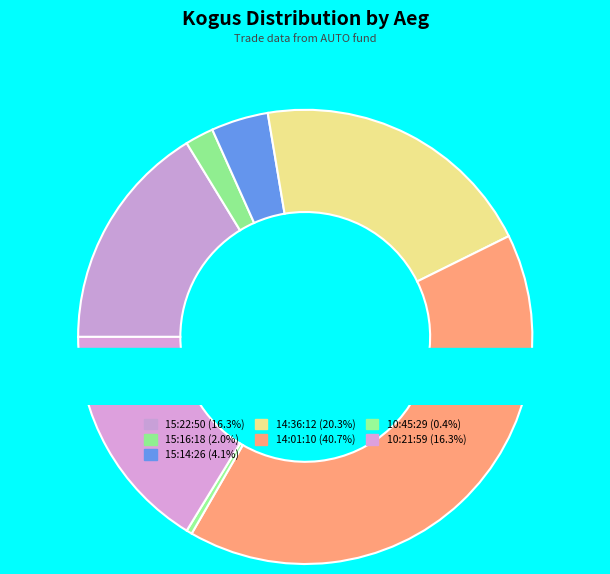

To the nearest percent, what is the difference between the largest and smallest slice percentages?

40%